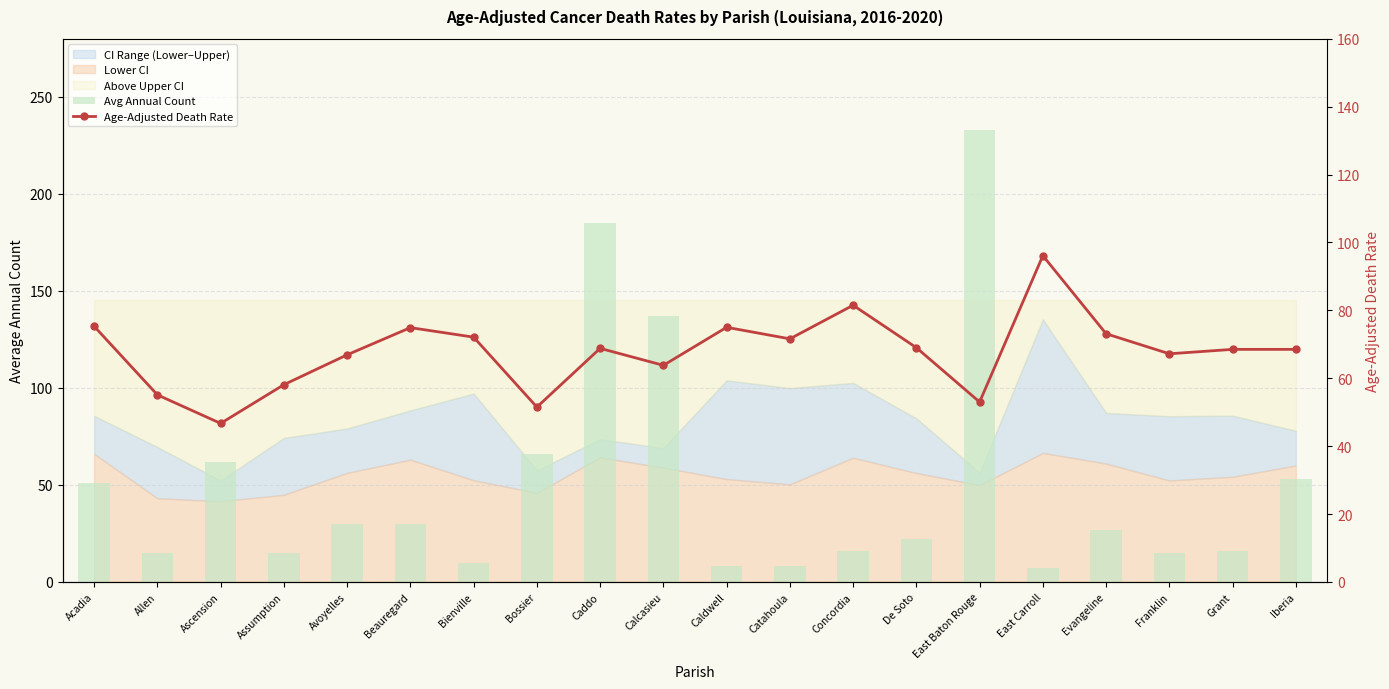

What is the total value across all series at Beauregard?

104.9